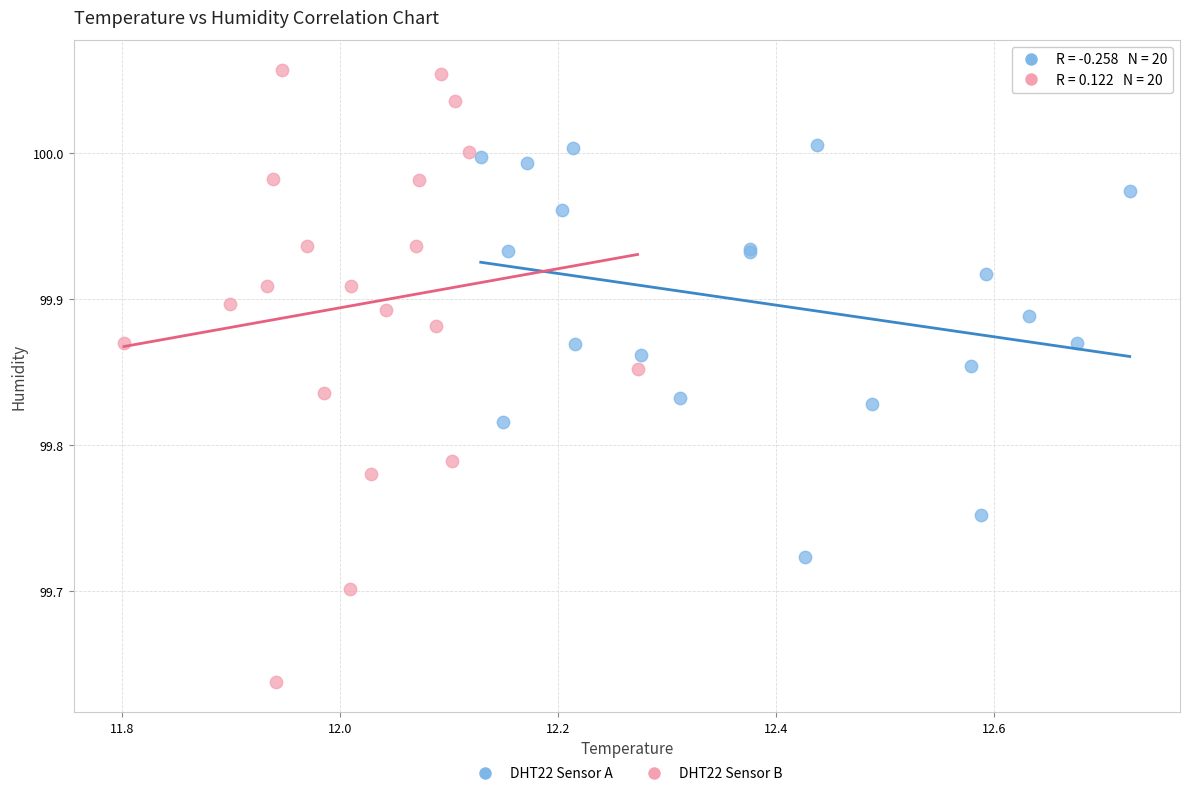

Which series contains the lowest Y value?

DHT22 Sensor B